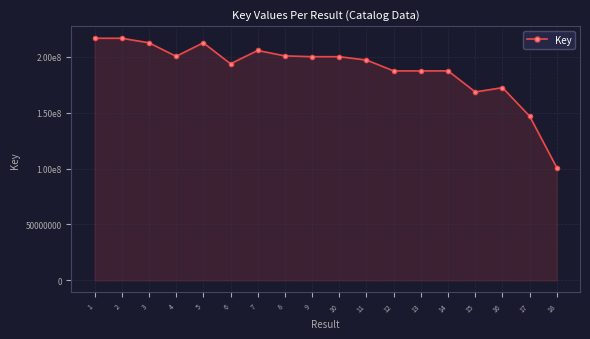

Does the chart have visible grid lines?

Yes